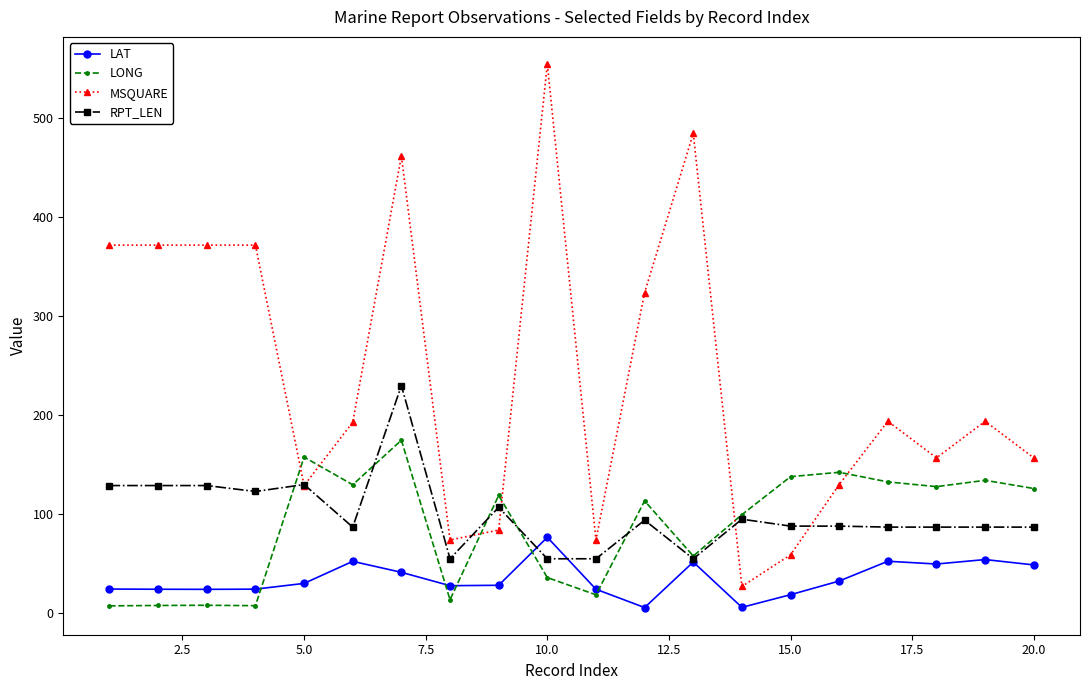

Which series has the widest spread of values?

MSQUARE